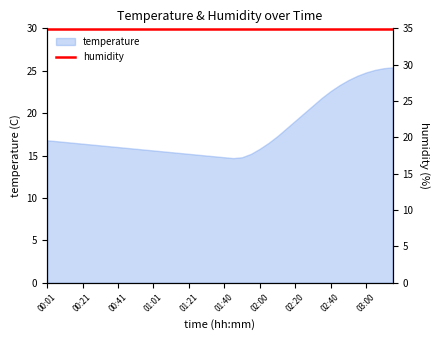

What is the difference between the maximum and second lowest values?

10.6